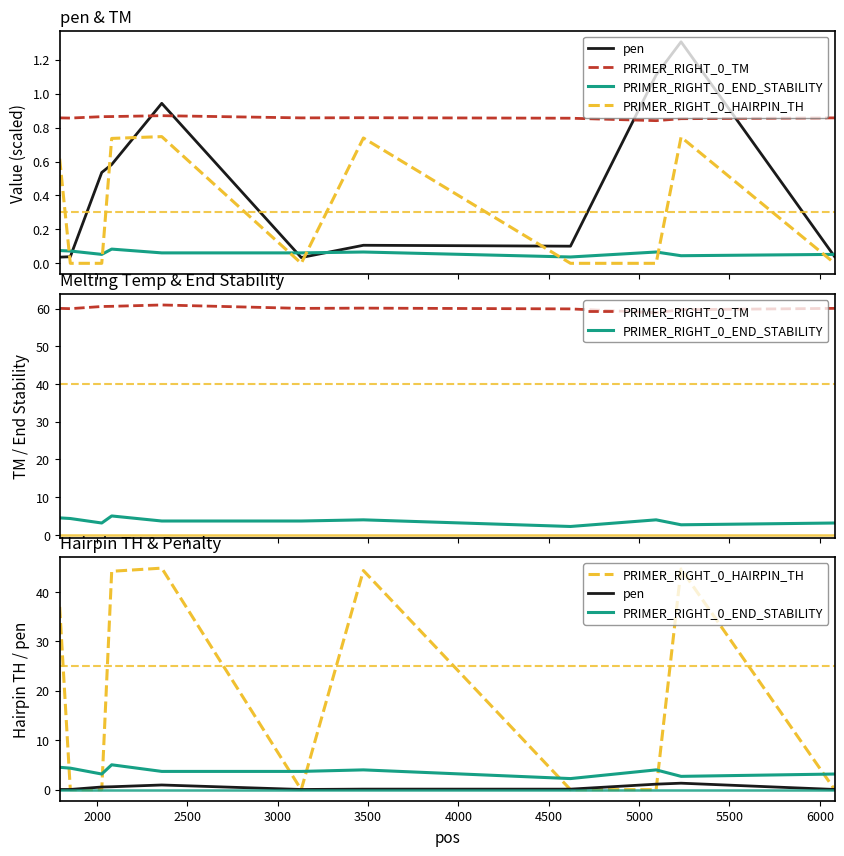

Does the chart display data point markers on the line(s)?

No